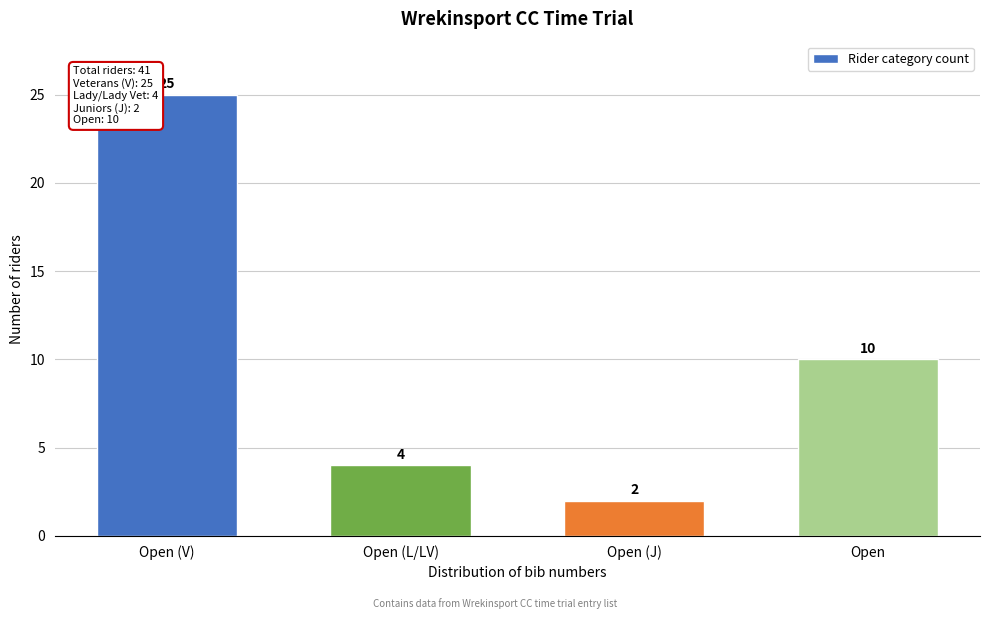

Reading left to right, extract all data points from this chart.

25	4	2	10